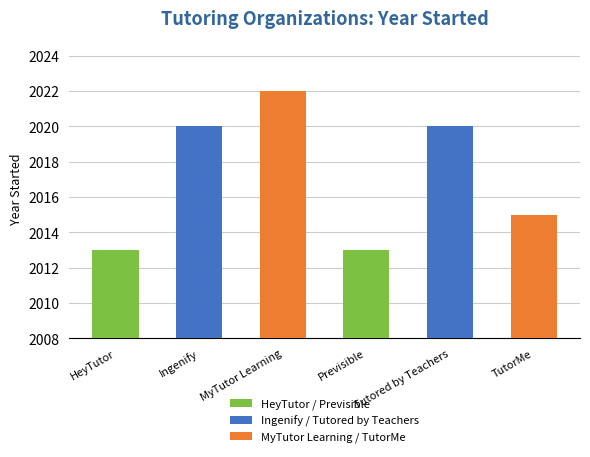

At which category does the chart reach its minimum across all series?

HeyTutor